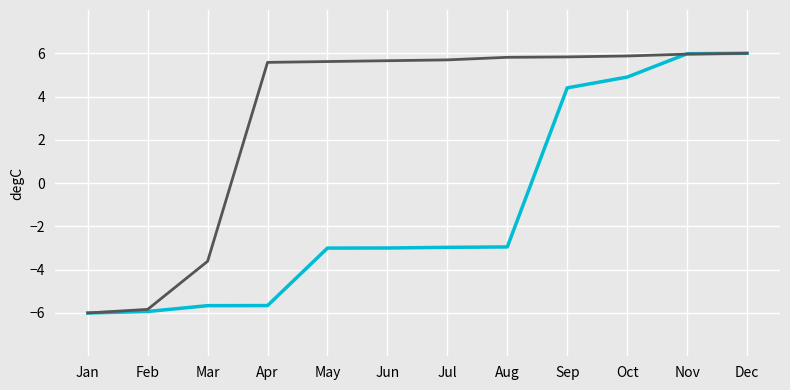

What is the smallest value displayed?

-6.0